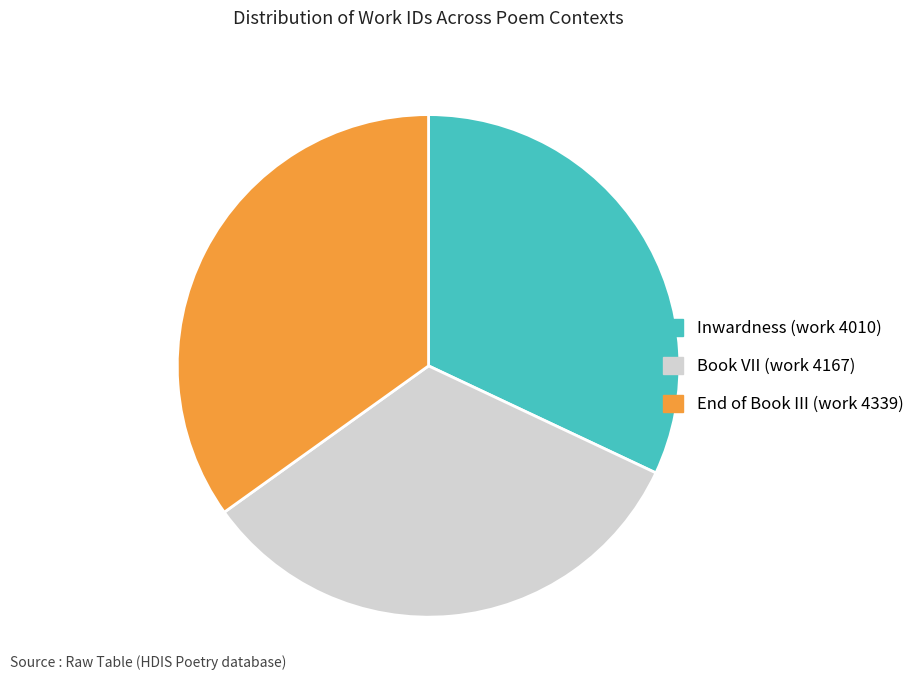

What is the ratio of the value at Inwardness (work 4010) to the value at End of Book III (work 4339)?

0.9